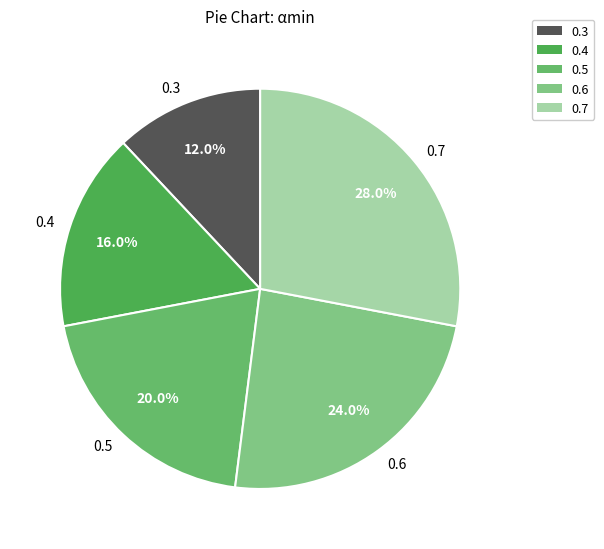

Which category has the smallest portion of the pie?

0.3